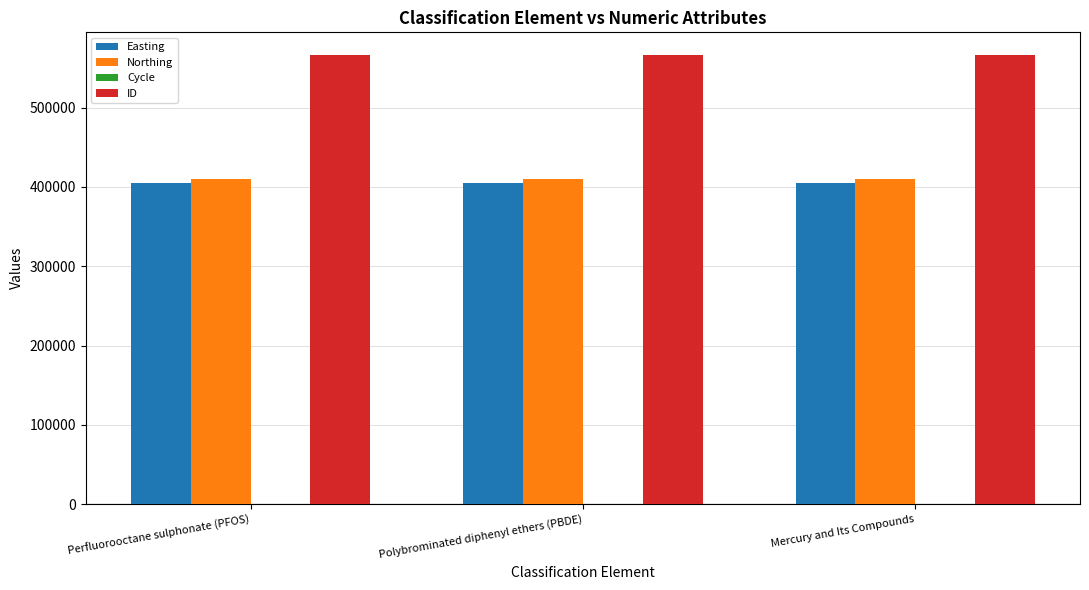

What is the maximum value shown in the chart?

566464